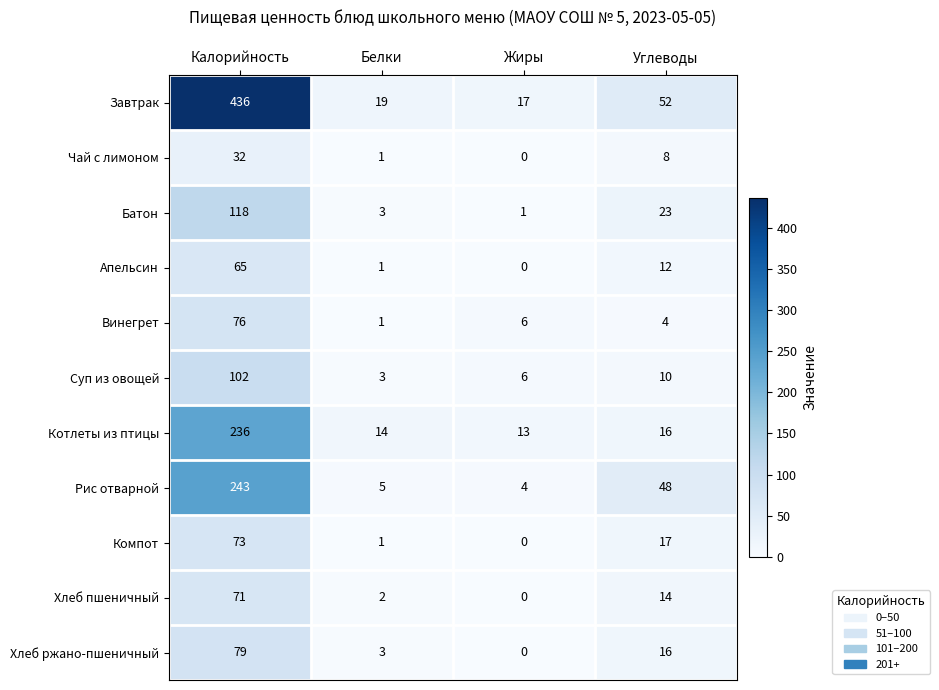

List the series in order of their peak value, highest first.

Завтрак, Рис отварной, Котлеты из птицы, Батон, Суп из овощей, Хлеб ржано-пшеничный, Винегрет, Компот, Хлеб пшеничный, Апельсин, Чай с лимоном